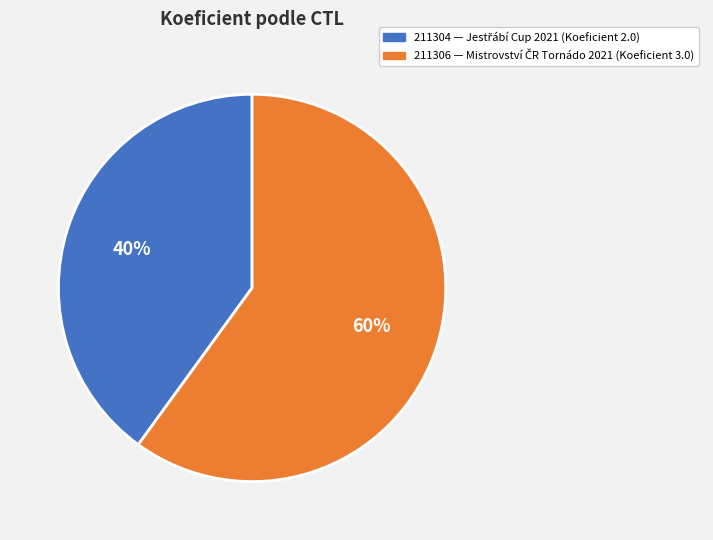

Which slice is the largest?

211306